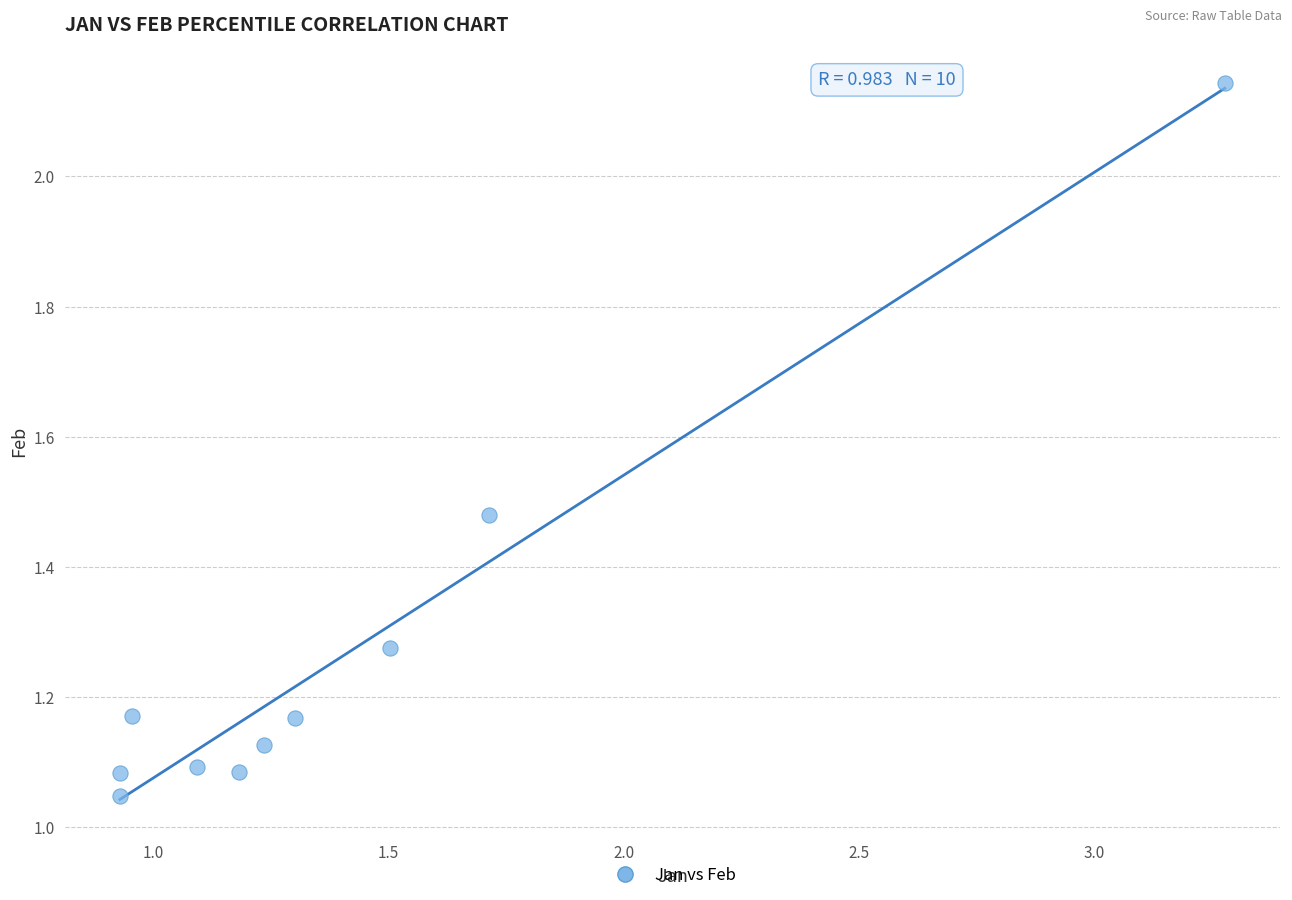

What is the average X value?

1.4